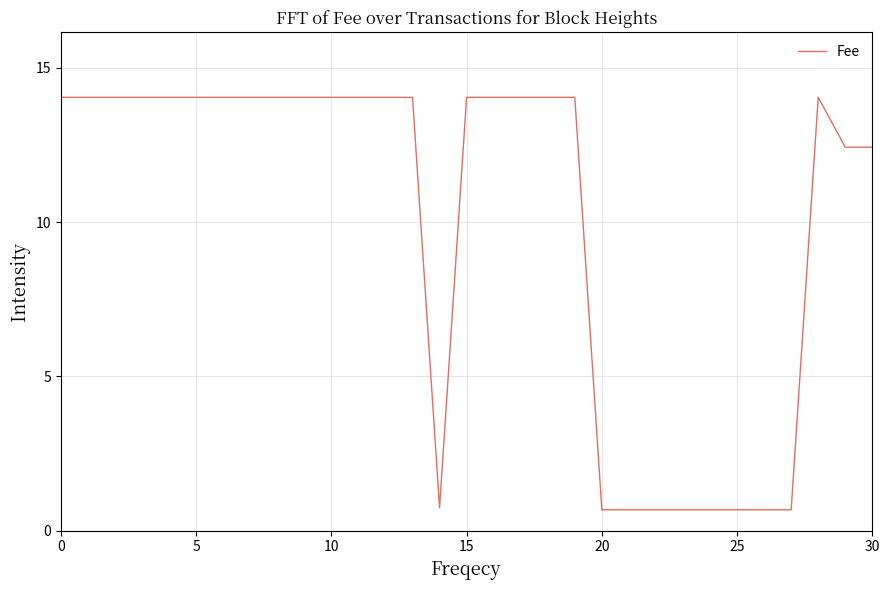

What is the greatest value displayed?

14.0